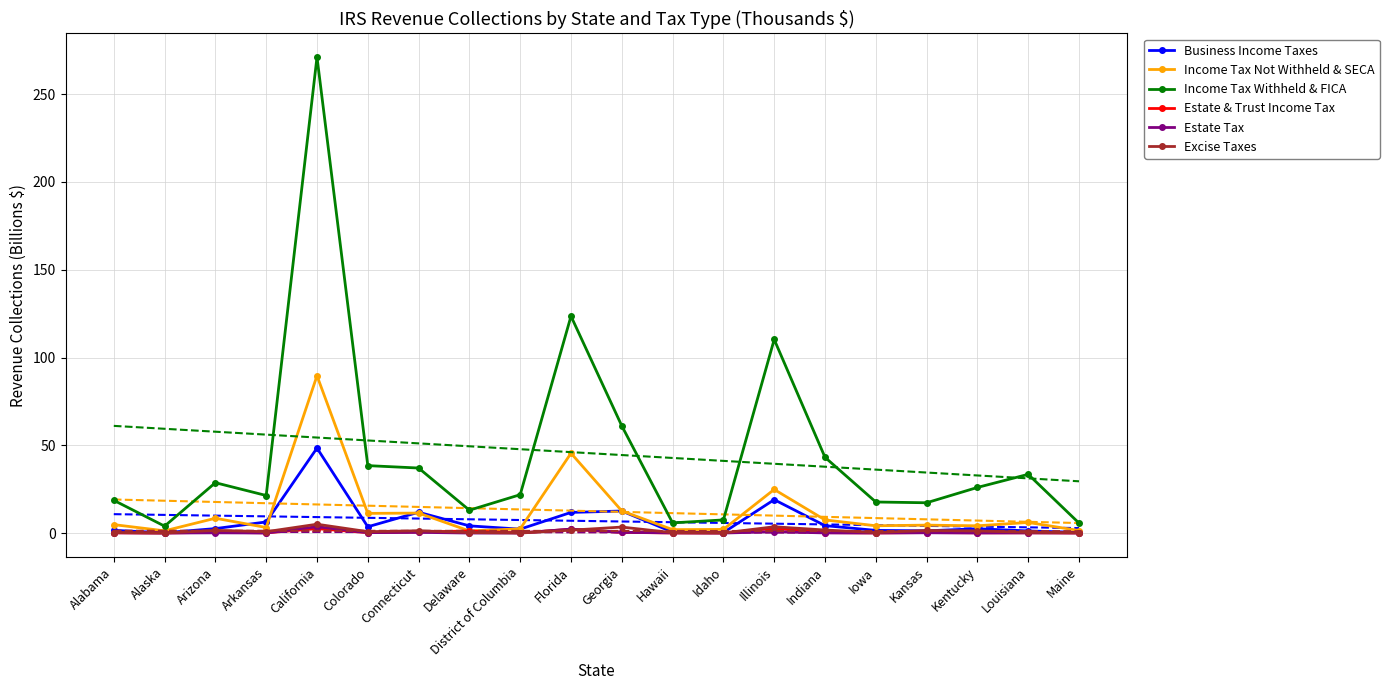

What is the sum of all Estate & Trust Income Tax values?

11.9